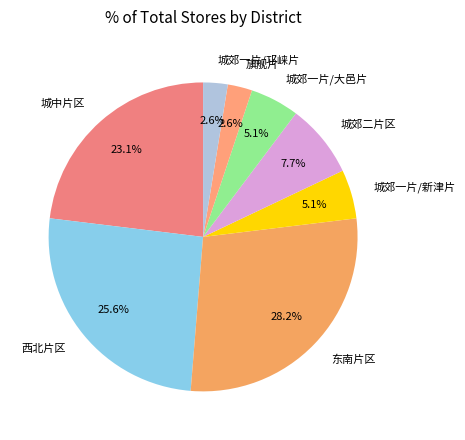

Is there a majority slice in this chart?

No